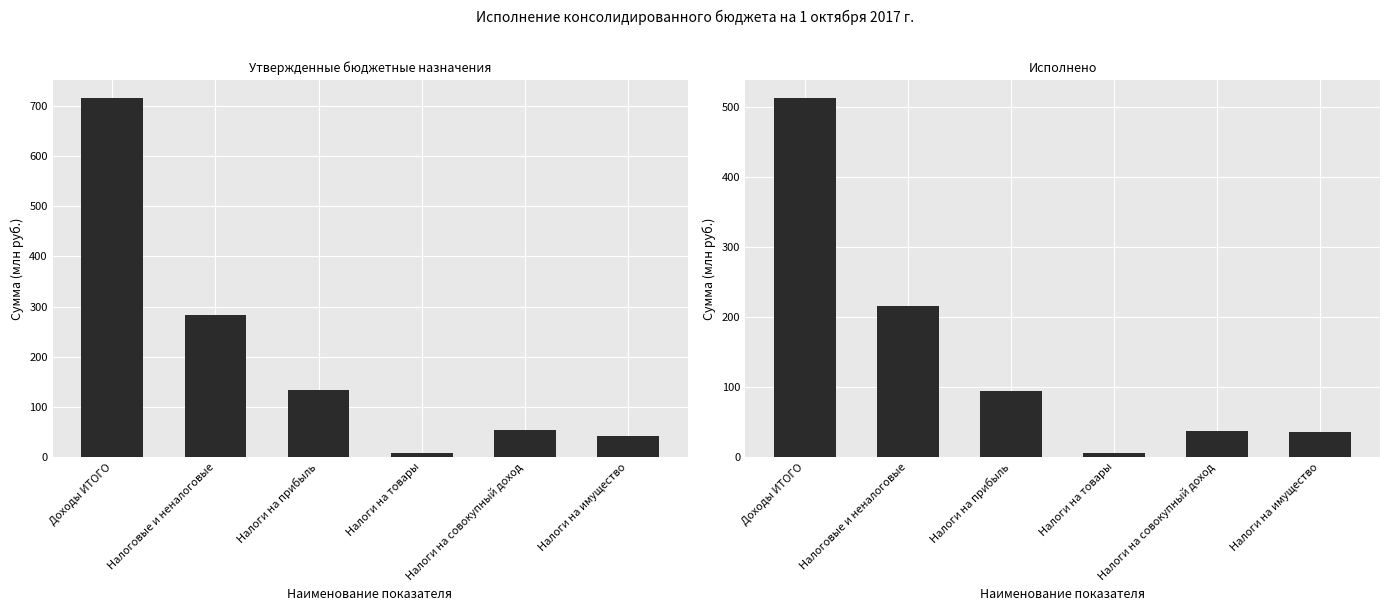

Reading left to right, extract all data points from this chart.

Утвержденные назначения: Доходы ИТОГО=715.3	Налоговые и неналоговые=283.7	Налоги на прибыль=132.8	Налоги на товары=7.9	Налоги на совокупный доход=54.7	Налоги на имущество=41.7
Исполнено: Доходы ИТОГО=512.2	Налоговые и неналоговые=215.7	Налоги на прибыль=94.9	Налоги на товары=6.0	Налоги на совокупный доход=37.9	Налоги на имущество=36.3